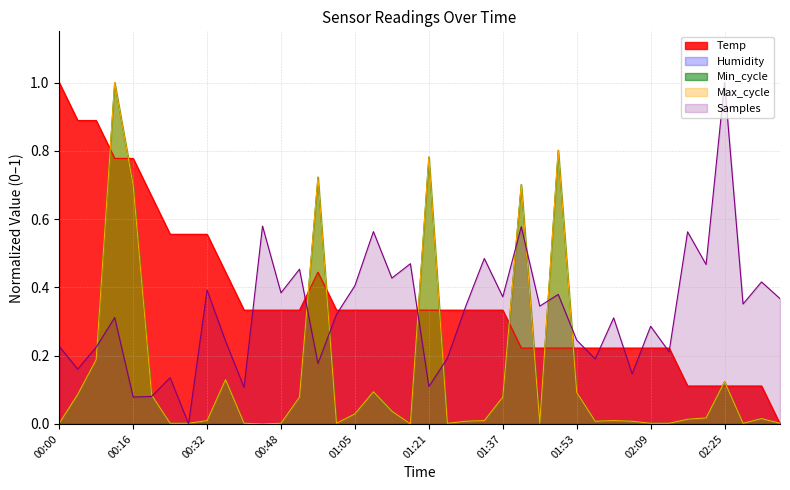

Reading left to right, transcribe all the data shown in this chart.

00:00=1.0	00:04=0.9	00:08=0.9	00:12=0.8	00:16=0.8	00:20=0.7	00:24=0.6	00:28=0.6	00:32=0.6	00:36=0.4	00:40=0.3	00:44=0.3	00:48=0.3	00:53=0.3	00:57=0.4	01:01=0.3	01:05=0.3	01:09=0.3	01:13=0.3	01:17=0.3	01:21=0.3	01:25=0.3	01:29=0.3	01:33=0.3	01:37=0.3	01:41=0.2	01:45=0.2	01:49=0.2	01:53=0.2	01:57=0.2	02:01=0.2	02:05=0.2	02:09=0.2	02:13=0.2	02:17=0.1	02:21=0.1	02:25=0.1	02:30=0.1	02:34=0.1	02:38=0.0